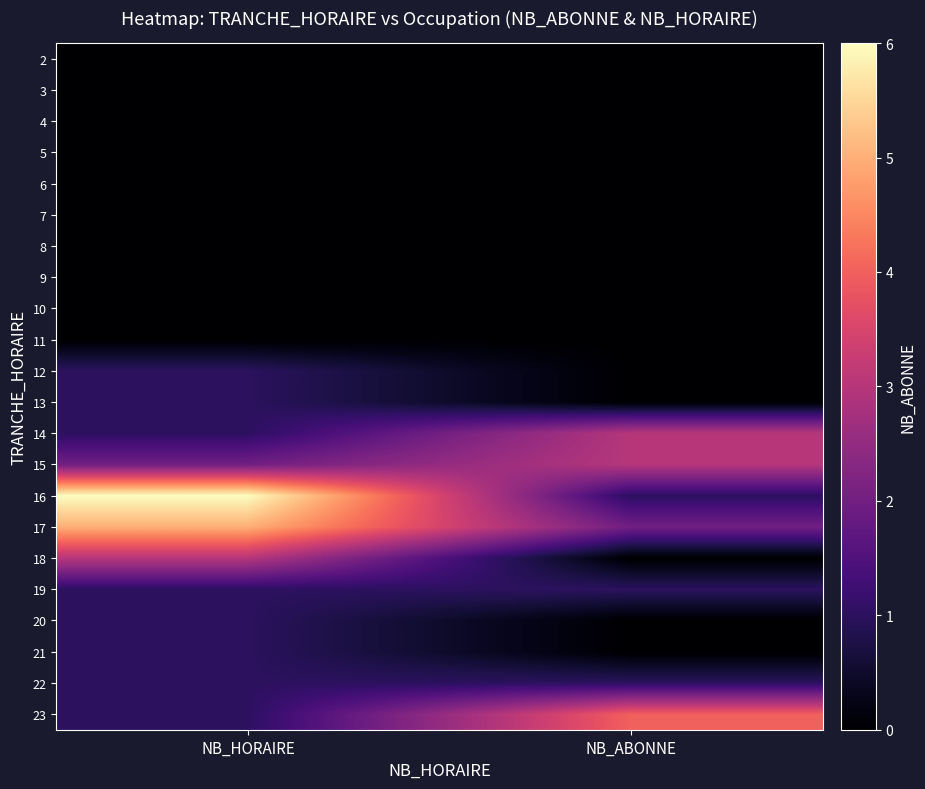

How many distinct data groups are displayed?

22